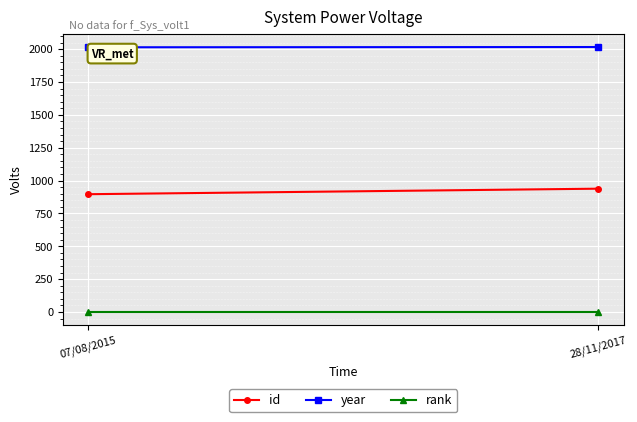

What is the total value across all series at 28/11/2017?

2955